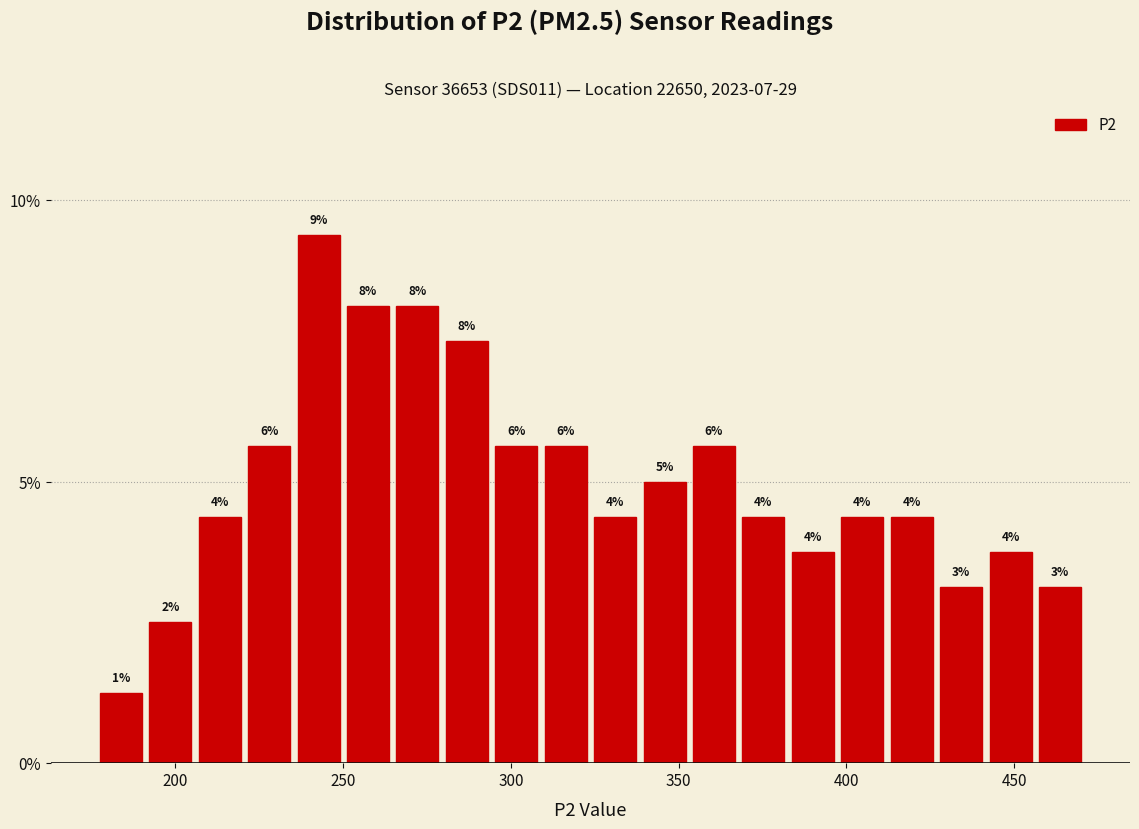

Around what value on the x-axis is the tallest bar? Give the approximate position of its centre, as read against the axis.

245